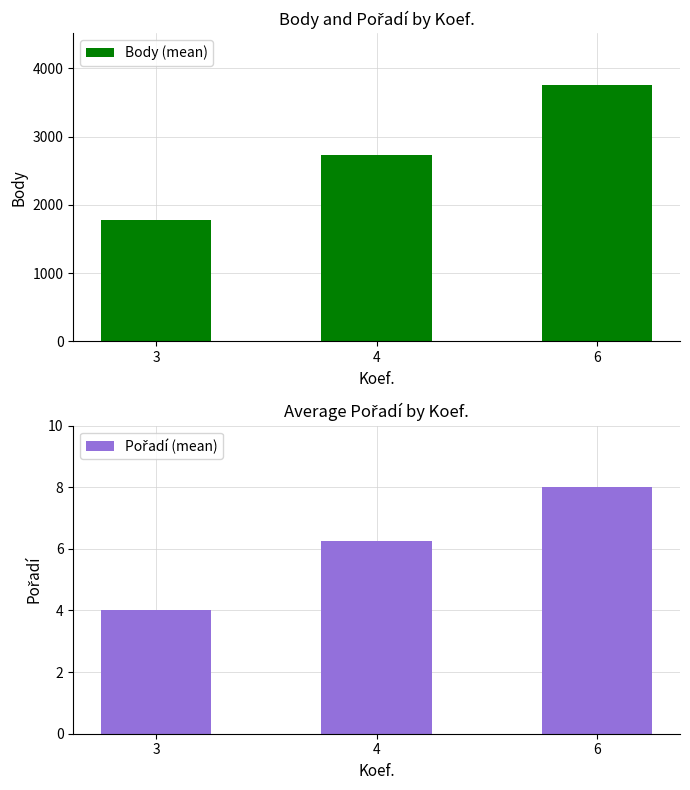

List the series in order of their overall mean, highest first.

Body (mean), Pořadí (mean)